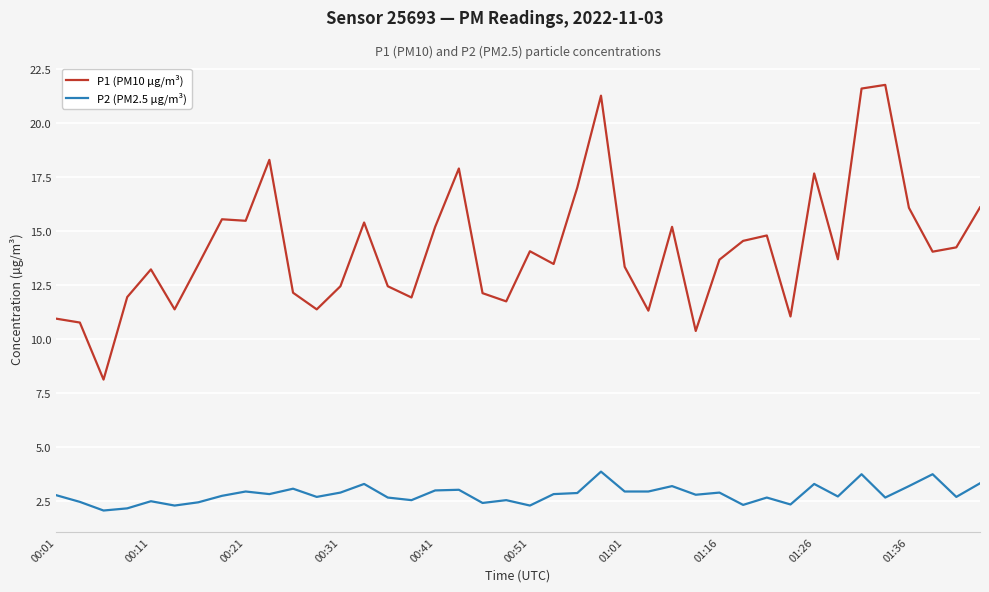

What is the greatest value displayed?

21.8